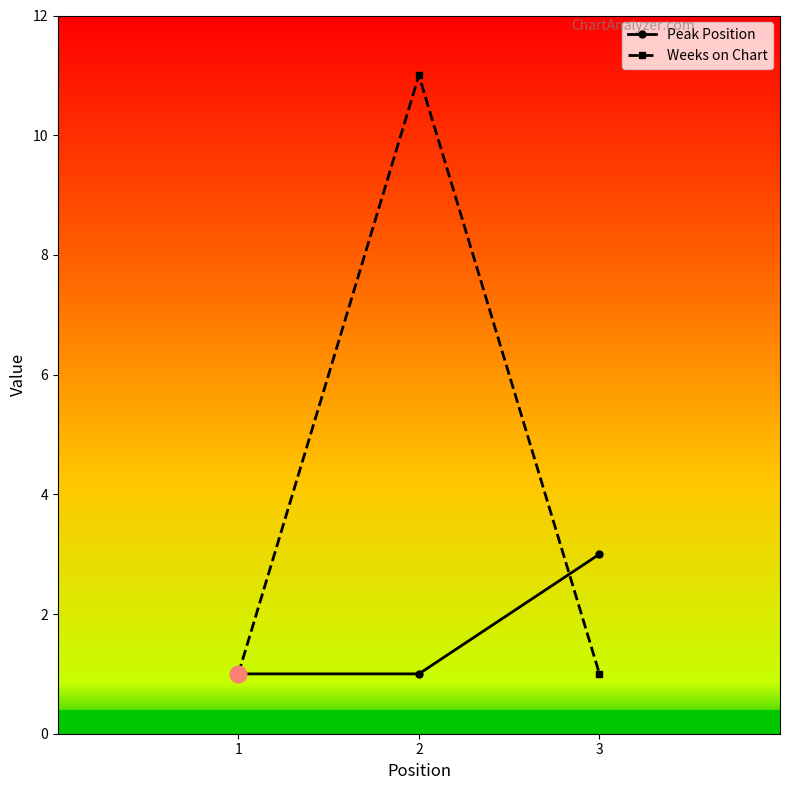

How many lines are shown in the chart?

2